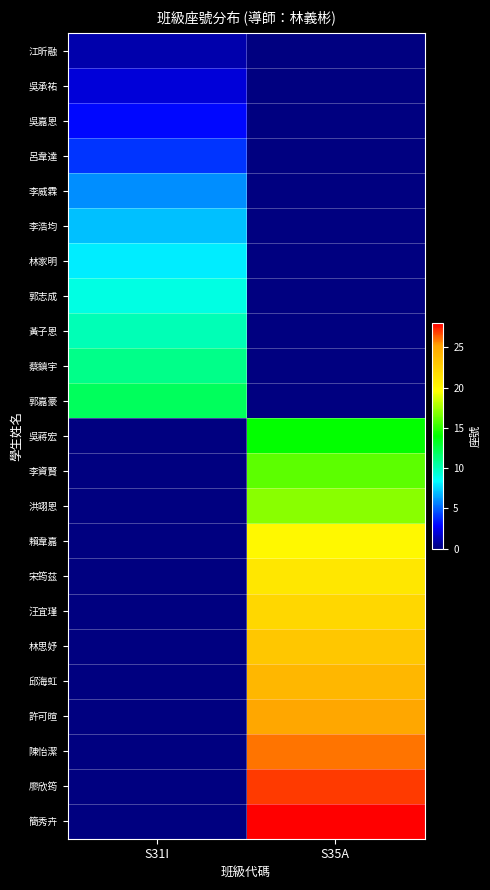

Reading left to right, extract all data points from this chart.

江昕融: S31I=1	S35A=0
吳承祐: S31I=2	S35A=0
吳嘉恩: S31I=3	S35A=0
呂韋達: S31I=4	S35A=0
李威霖: S31I=6	S35A=0
李浩均: S31I=7	S35A=0
林家明: S31I=8	S35A=0
郭志成: S31I=9	S35A=0
黃子恩: S31I=10	S35A=0
蔡鎮宇: S31I=11	S35A=0
郭嘉豪: S31I=12	S35A=0
吳蔣宏: S31I=0	S35A=14
李資賢: S31I=0	S35A=16
洪翊恩: S31I=0	S35A=17
賴韋嘉: S31I=0	S35A=20
宋筠茲: S31I=0	S35A=21
汪宜瑾: S31I=0	S35A=22
林思妤: S31I=0	S35A=23
邱海虹: S31I=0	S35A=24
許可暄: S31I=0	S35A=25
陳怡潔: S31I=0	S35A=26
廖欣筠: S31I=0	S35A=27
簡秀卉: S31I=0	S35A=28